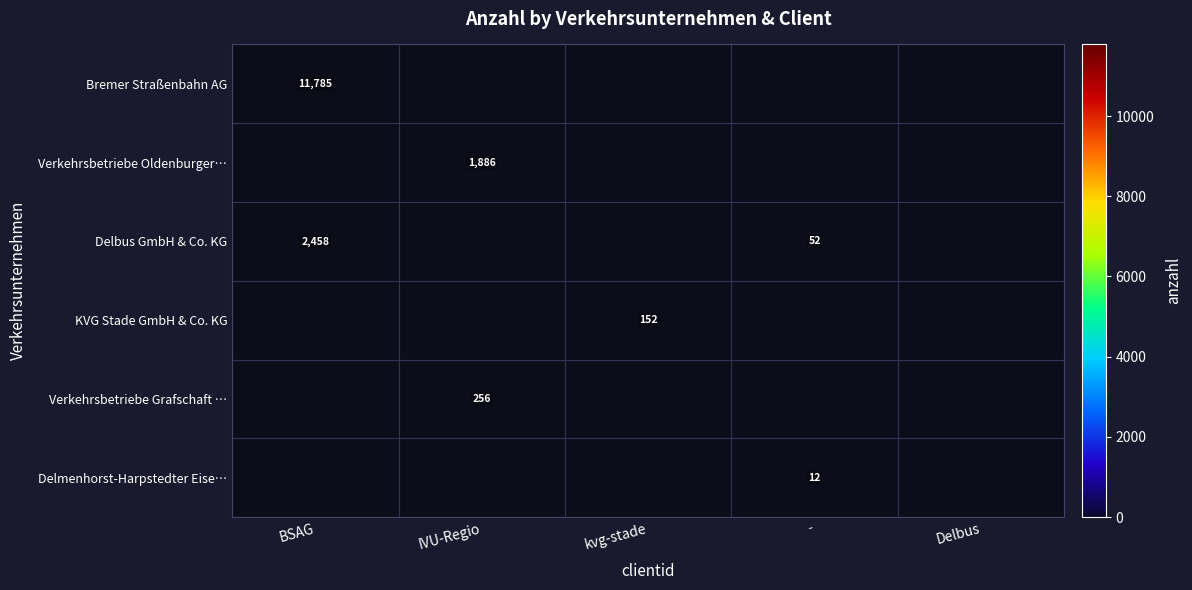

At how many categories does at least one series exceed 4390?

1